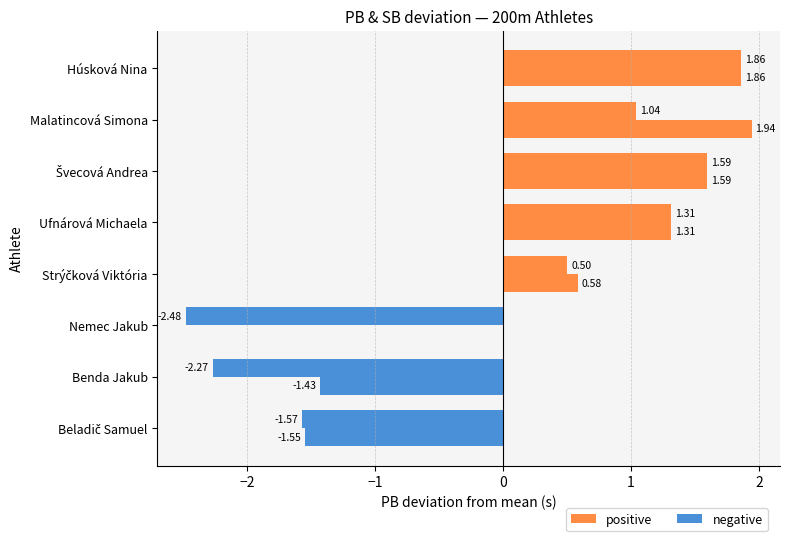

Reading left to right, extract all data points from this chart.

positive: 0.0	0.0	0.0	0.5	1.3	1.6	1.0	1.9
negative: -1.6	-2.3	-2.5	0.0	0.0	0.0	0.0	0.0